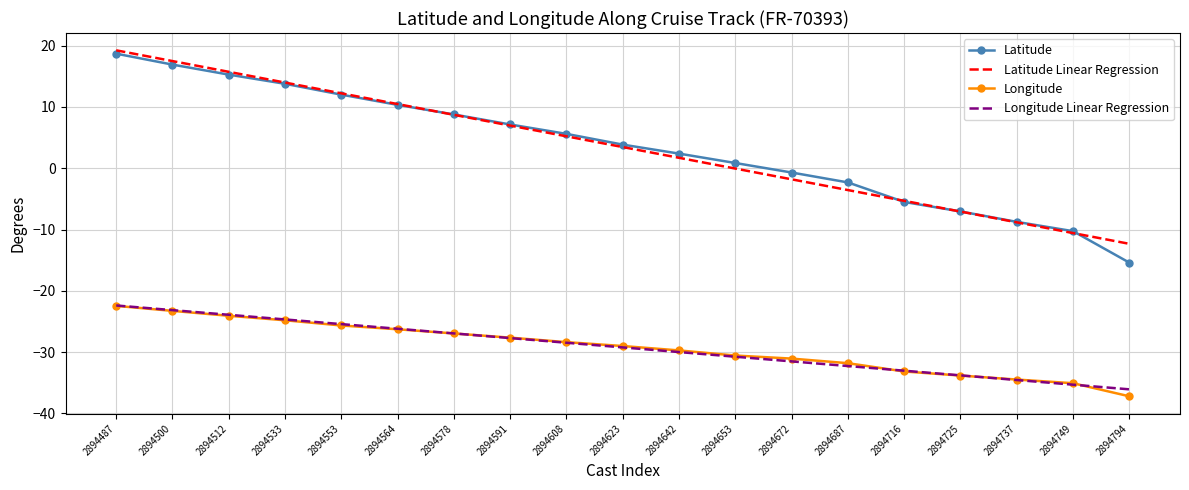

What is the difference between the Latitude values at 2894687 and 2894653?

3.2